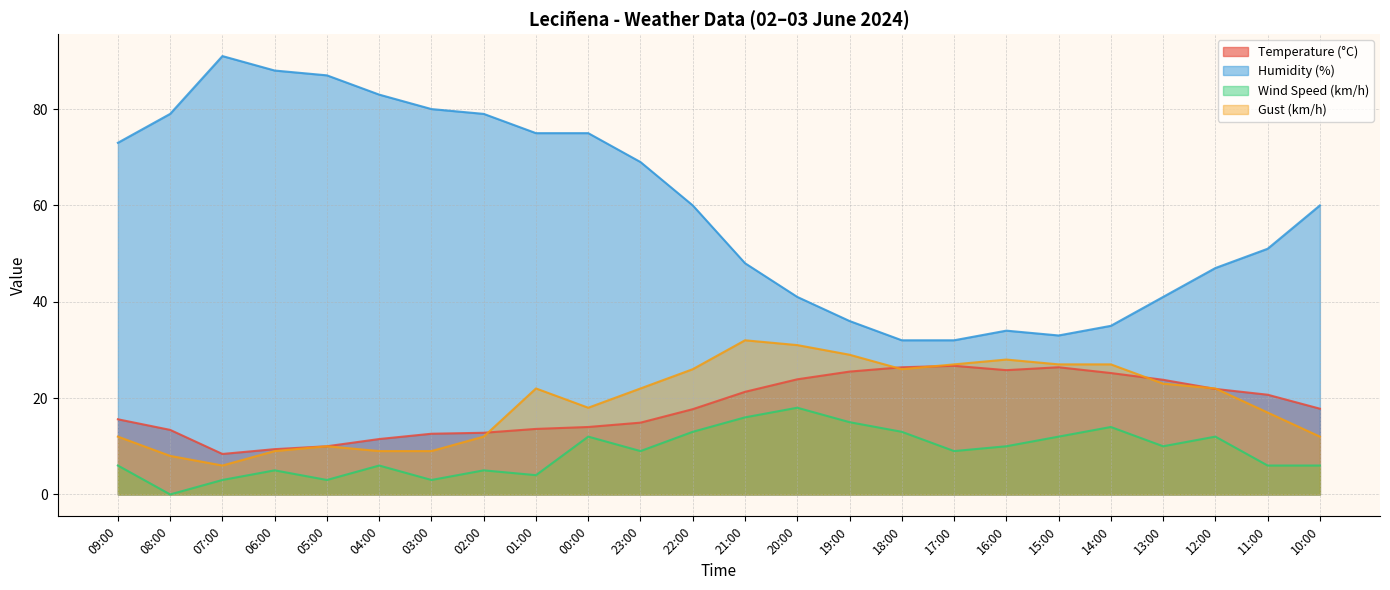

What is the highest value of the Wind Speed (km/h) series?

18.0